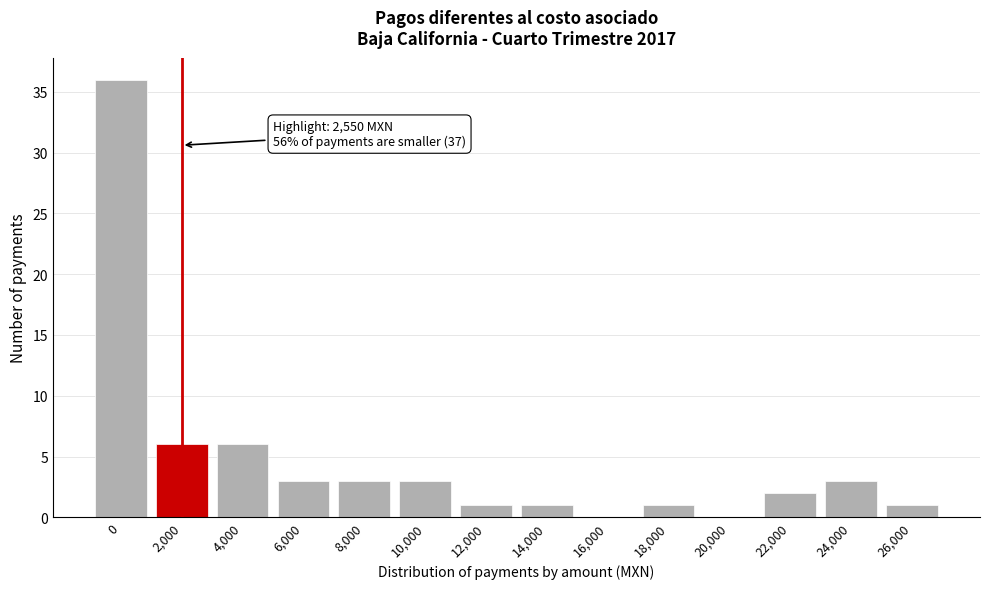

Reading left to right, what are all the values shown in this chart?

0=36	2,000=6	4,000=6	6,000=3	8,000=3	10,000=3	12,000=1	14,000=1	16,000=0	18,000=1	20,000=0	22,000=2	24,000=3	26,000=1